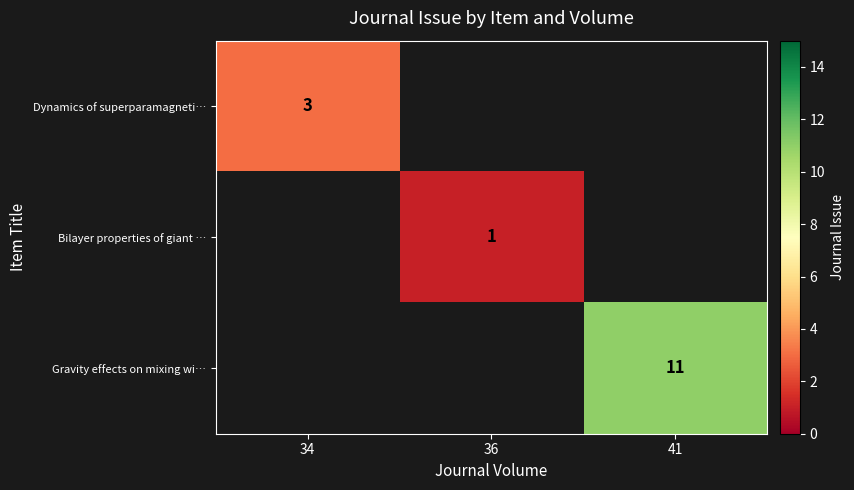

The value of Bilayer properties of giant … at 36 is 1. True or false?

True